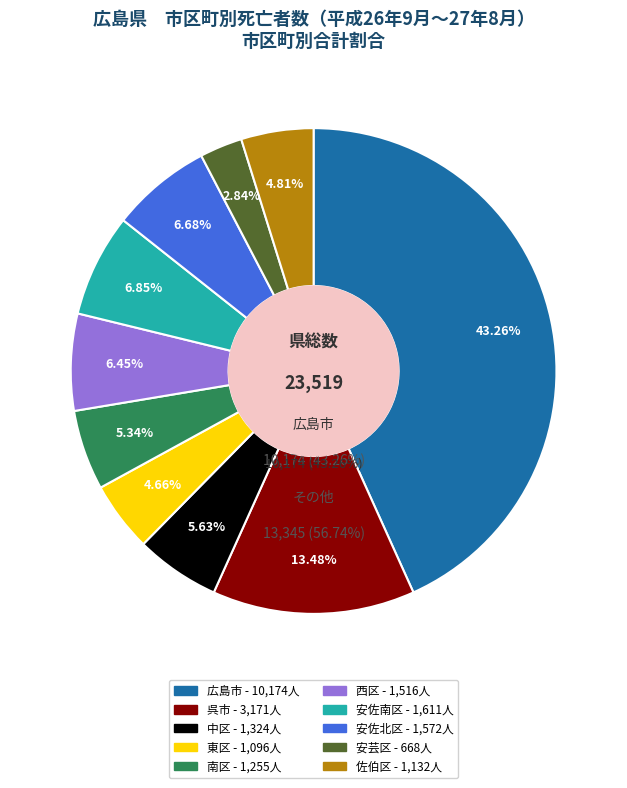

Is there any slice that represents more than half of the pie?

No